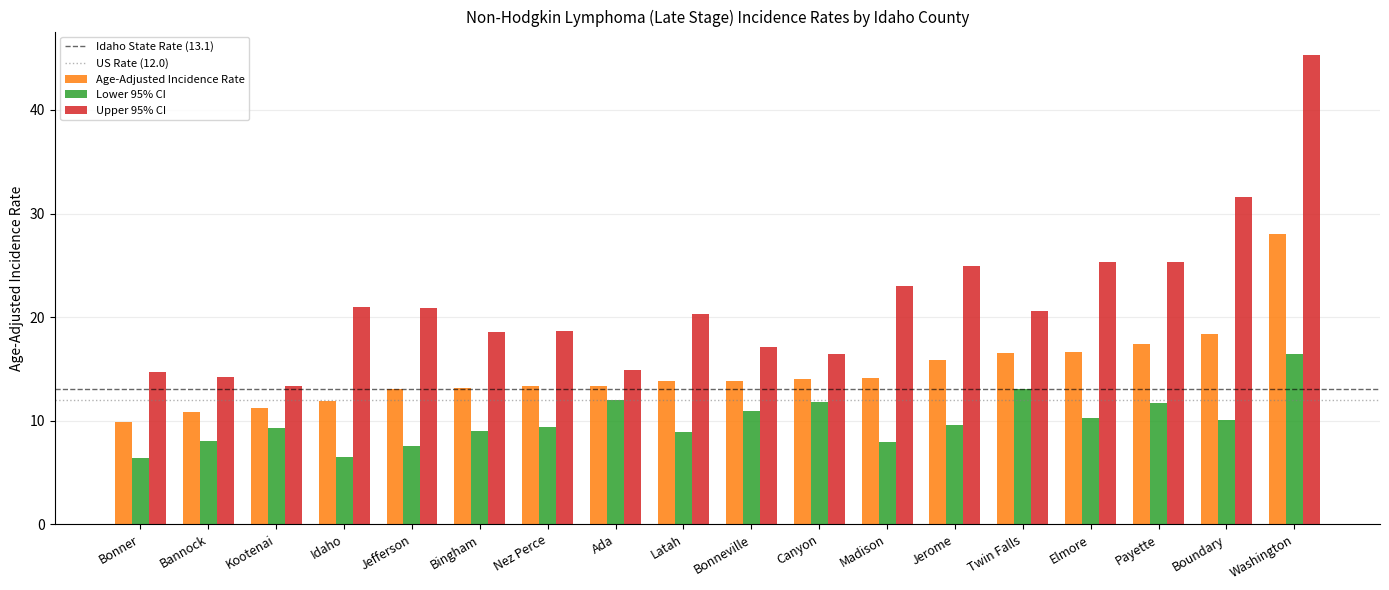

The value of Lower 95% CI at Washington is 6.9. True or false?

False